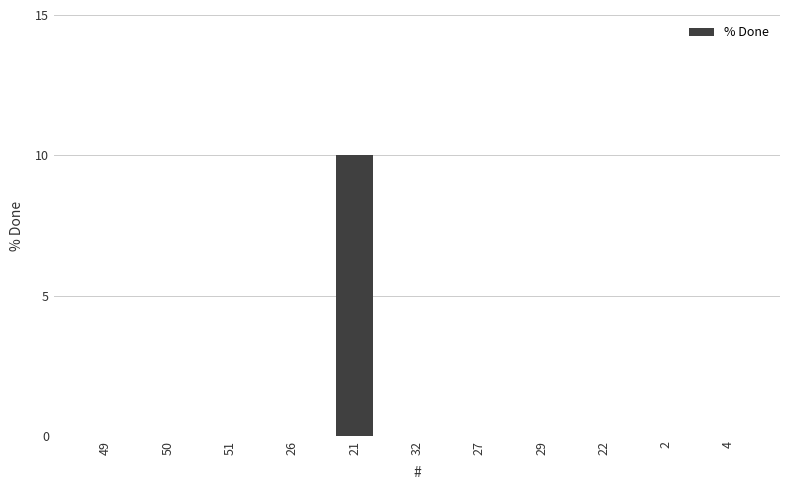

Which category has the highest value across all series?

21